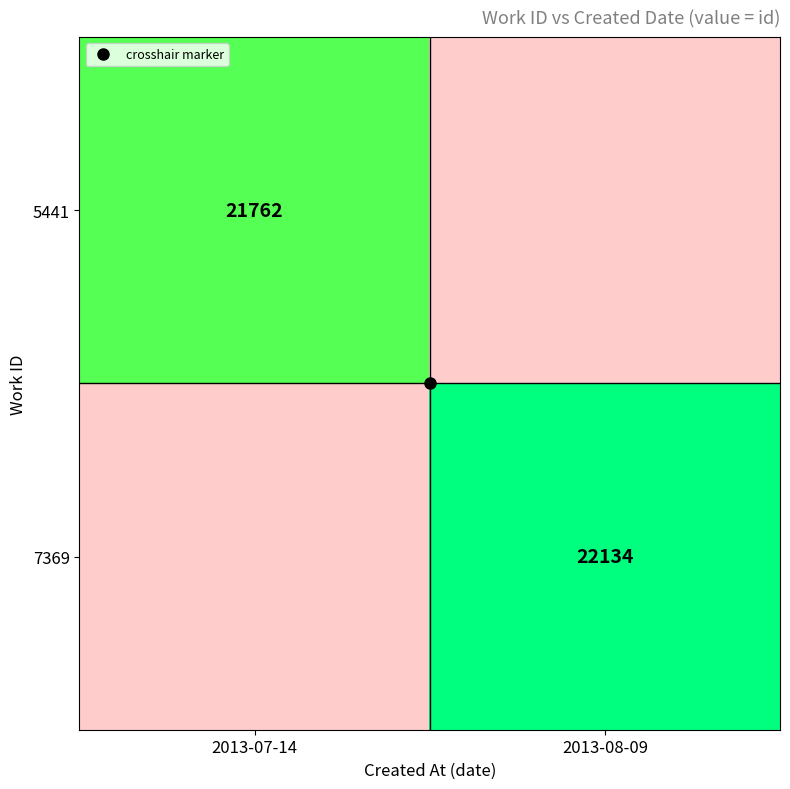

List the series in order of their peak value, lowest first.

5441, 7369